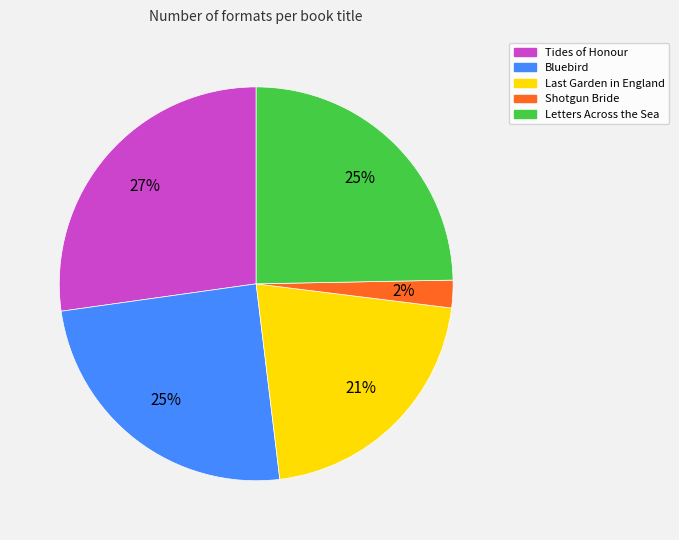

Is it true that Bluebird is 25% of the pie?

True